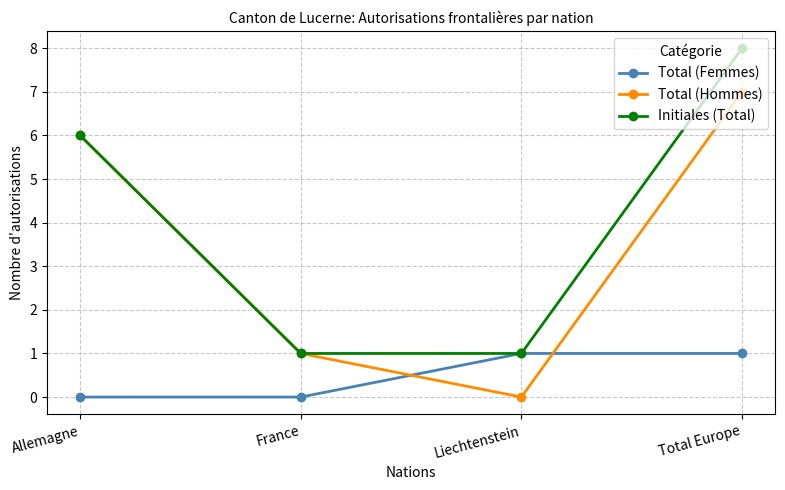

At how many categories does at least one series exceed 3?

2